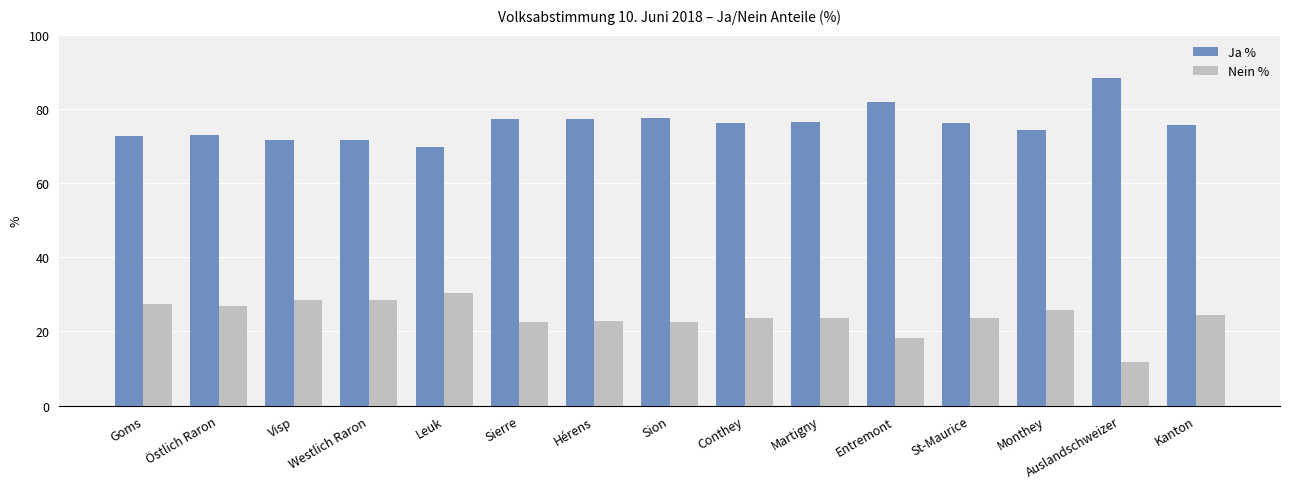

How many bars are there in each group?

2